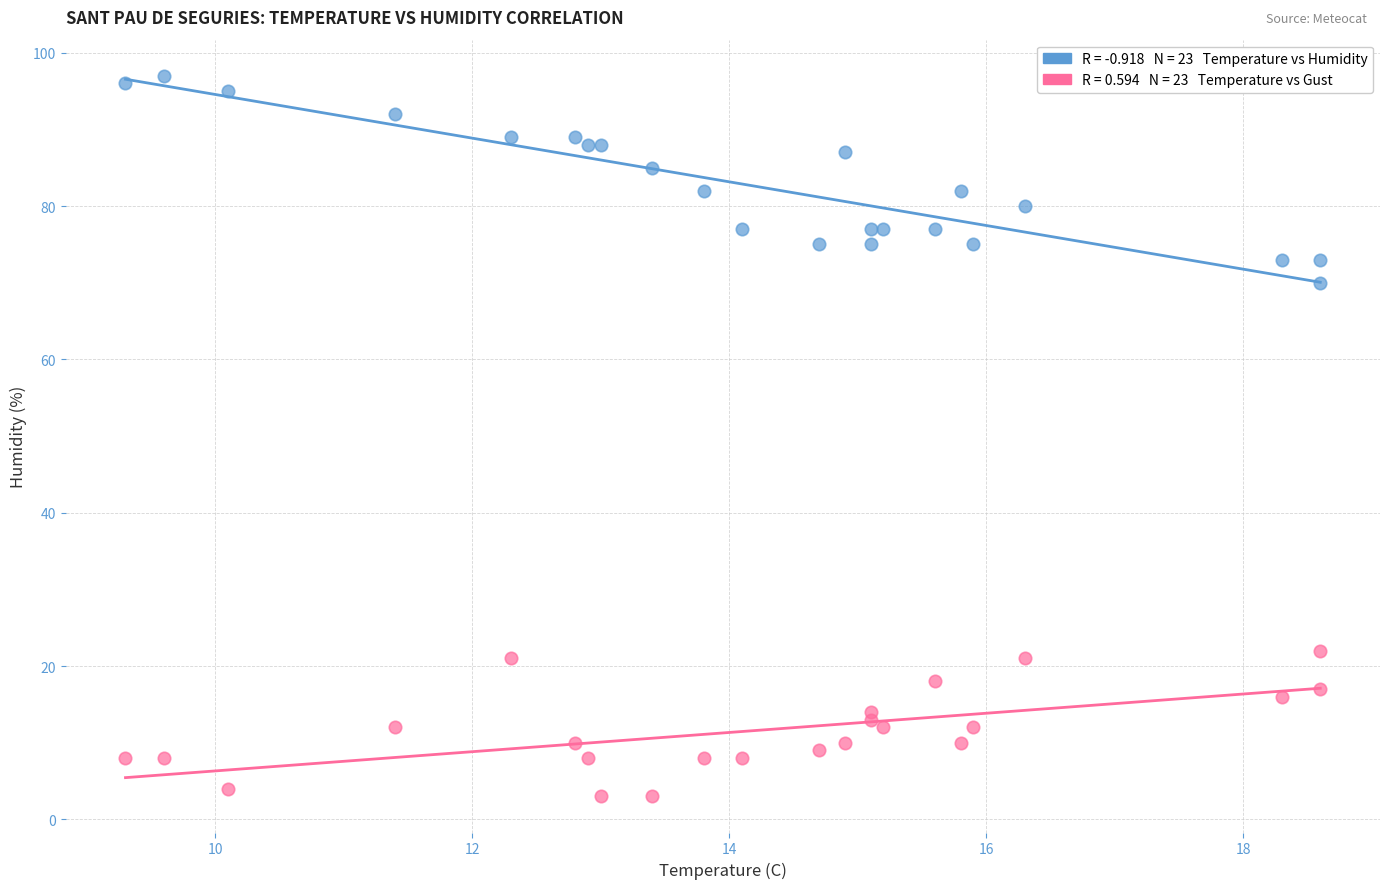

Across all series, what Y value is closest to 50?

70